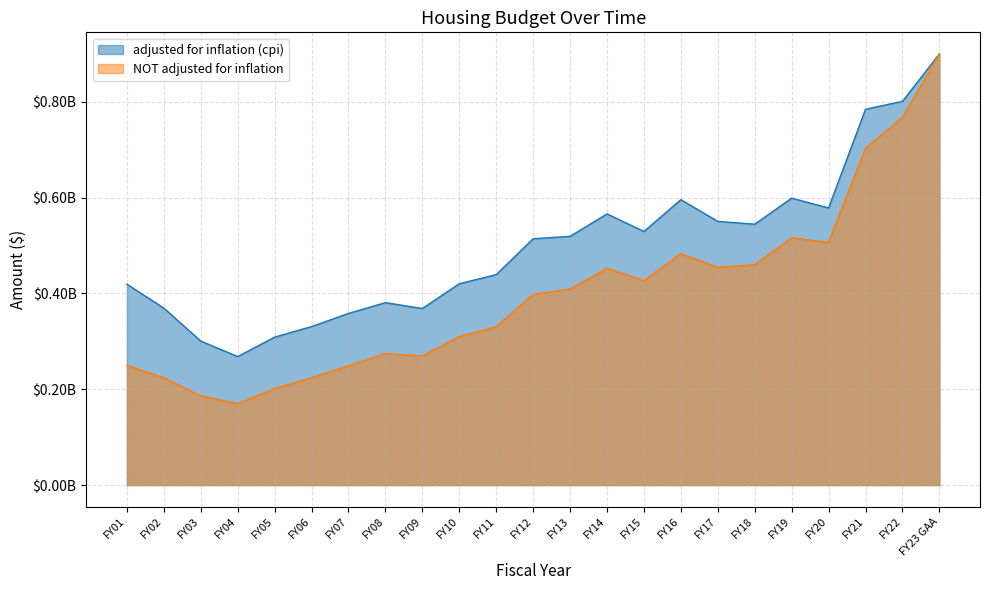

Where is the first local minimum for NOT adjusted for inflation?

FY04